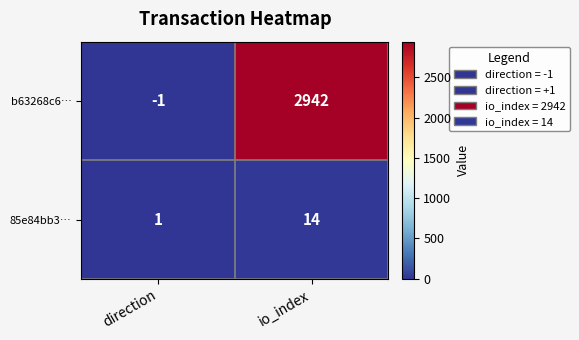

Which label corresponds to the smallest value in the chart?

direction